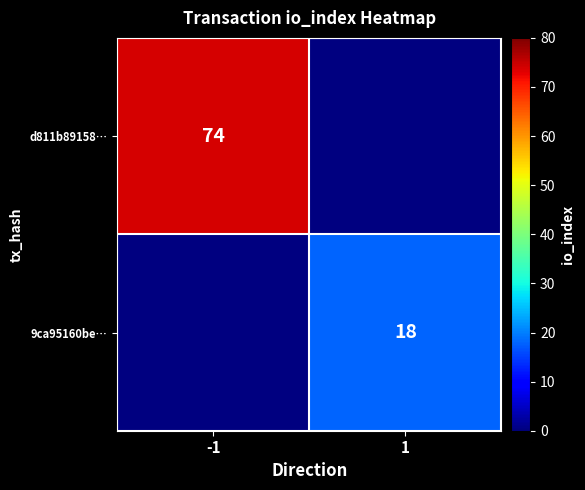

The 9ca95160be… series shows 8 at 1. True or false?

False